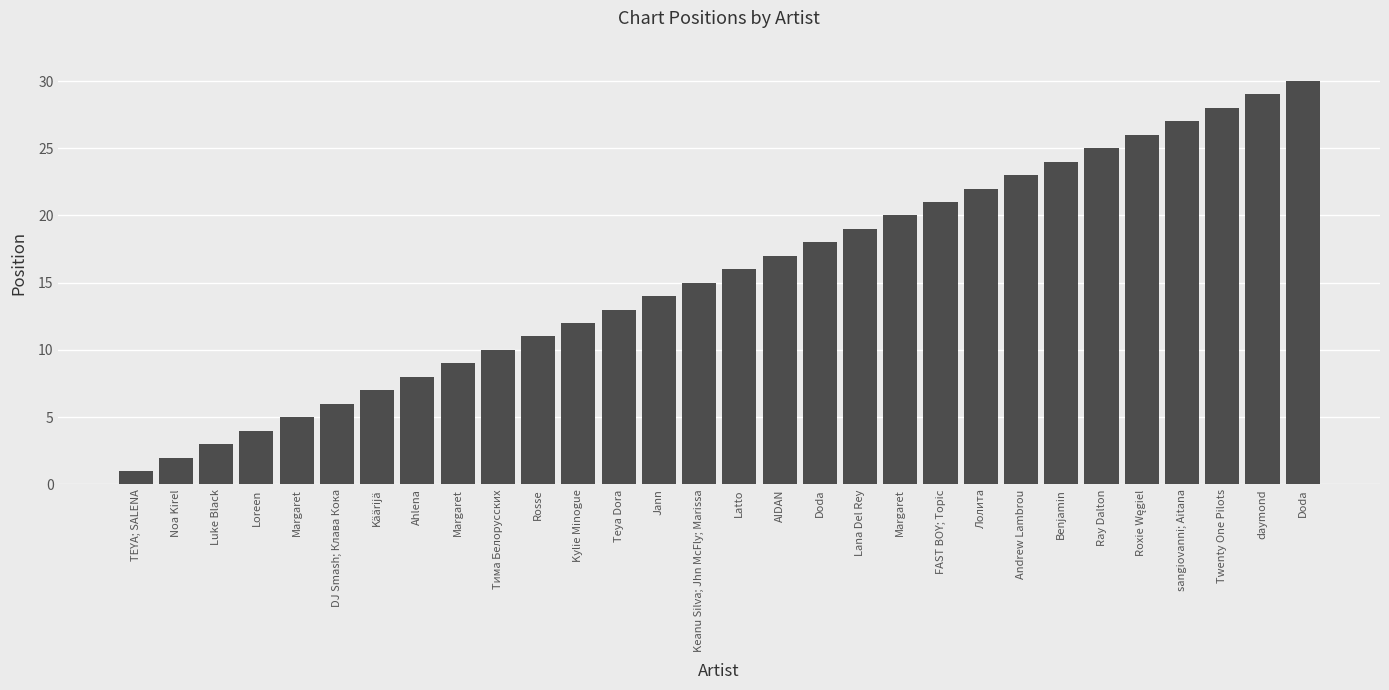

What is the maximum value shown in the chart?

30